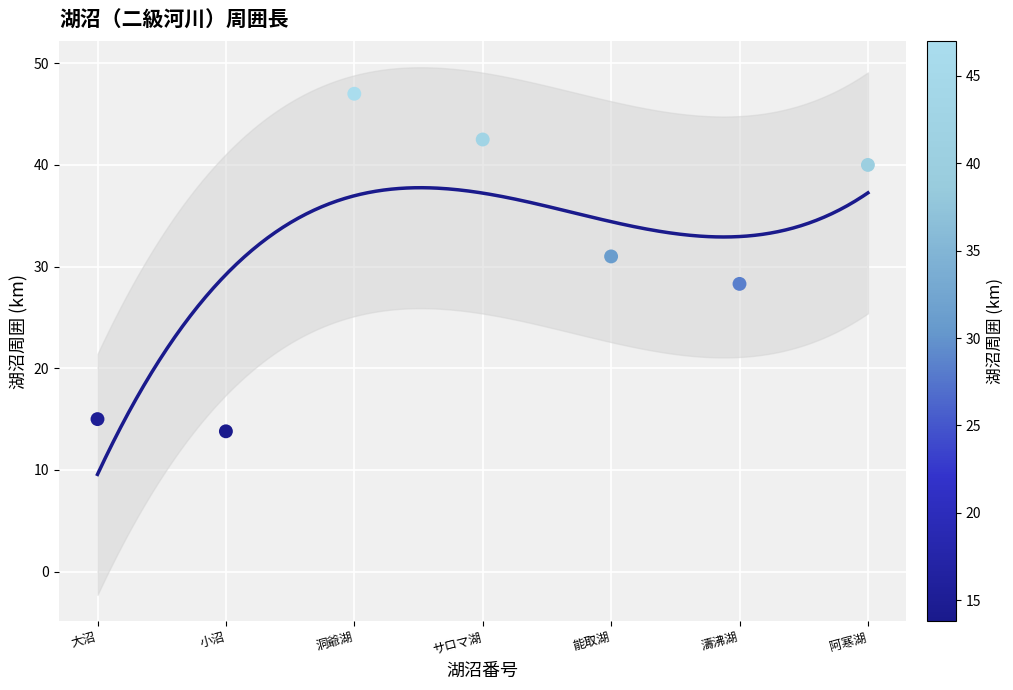

What Y value in the scatter plot is closest to 30?

31.0